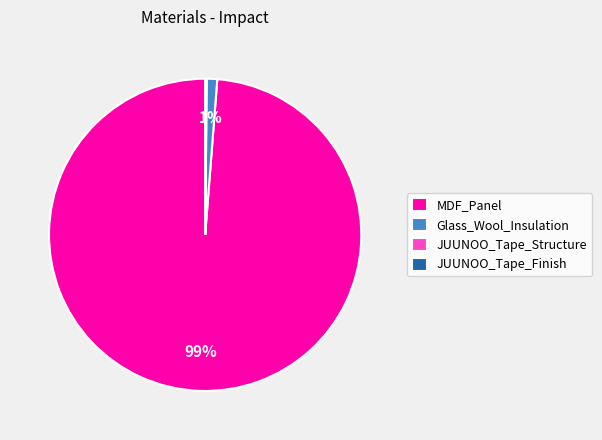

Is it true that MDF_Panel is 99% of the pie?

True